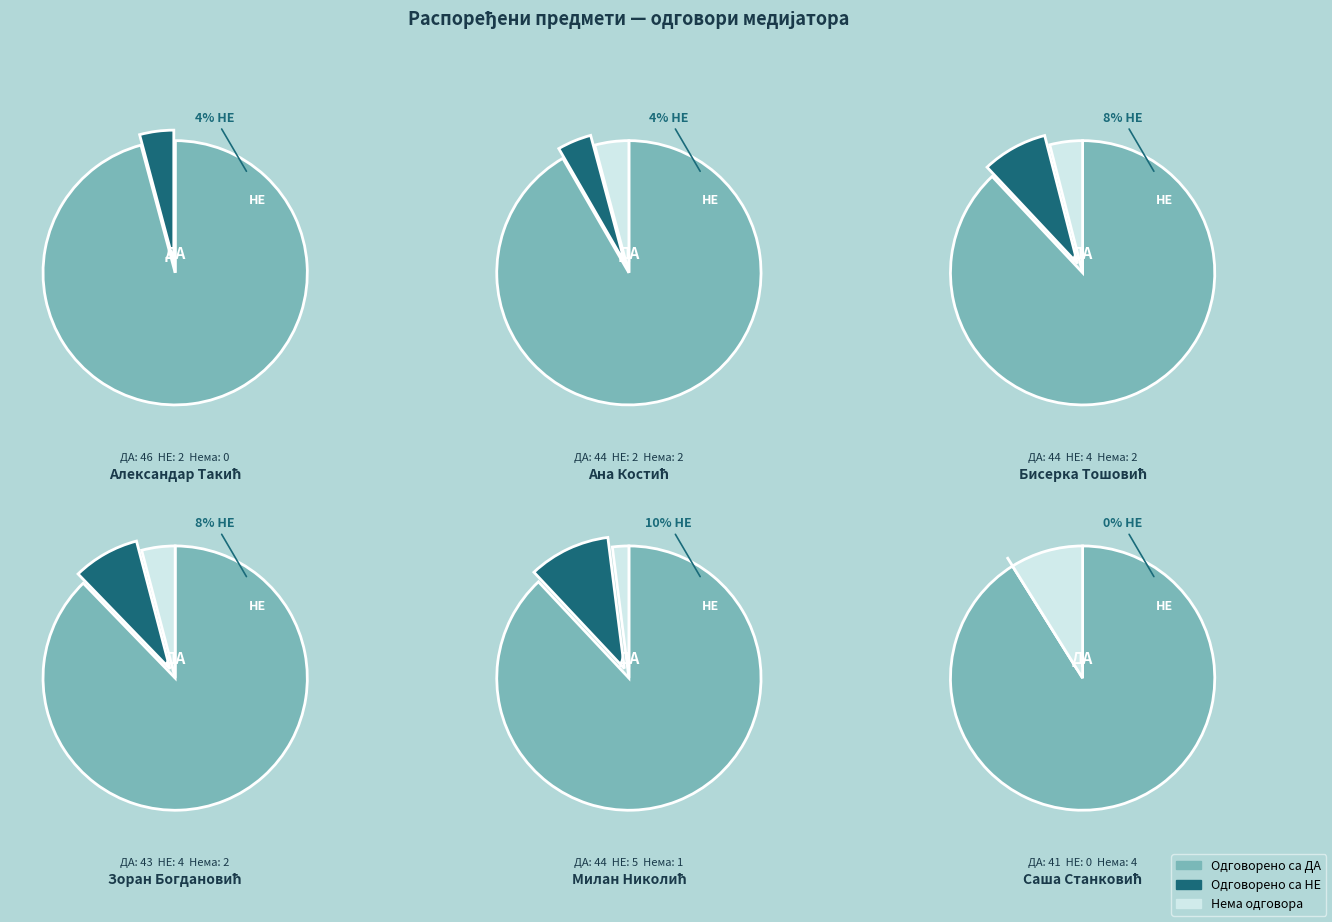

How many segments does this pie chart have?

16